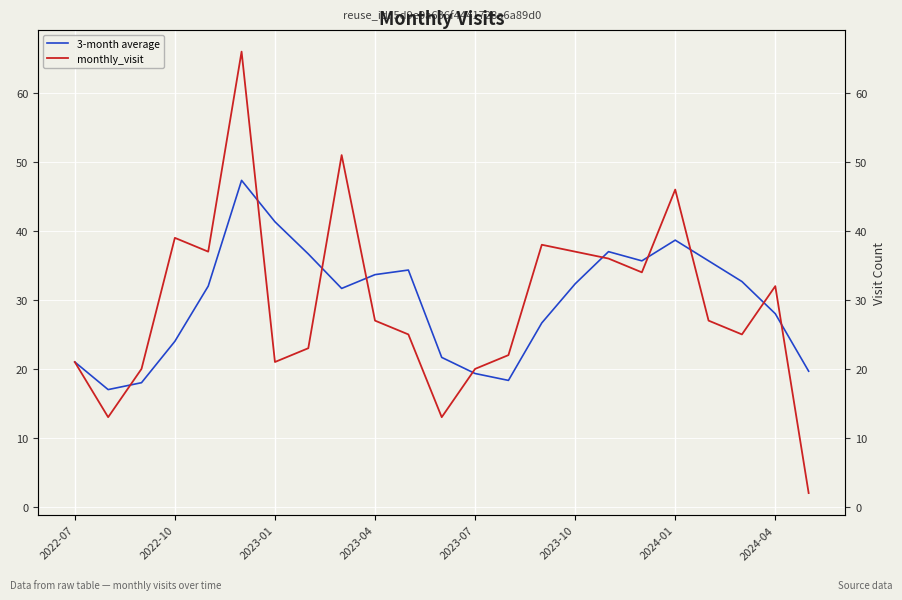

How many data points in monthly_visit are above 27?

10